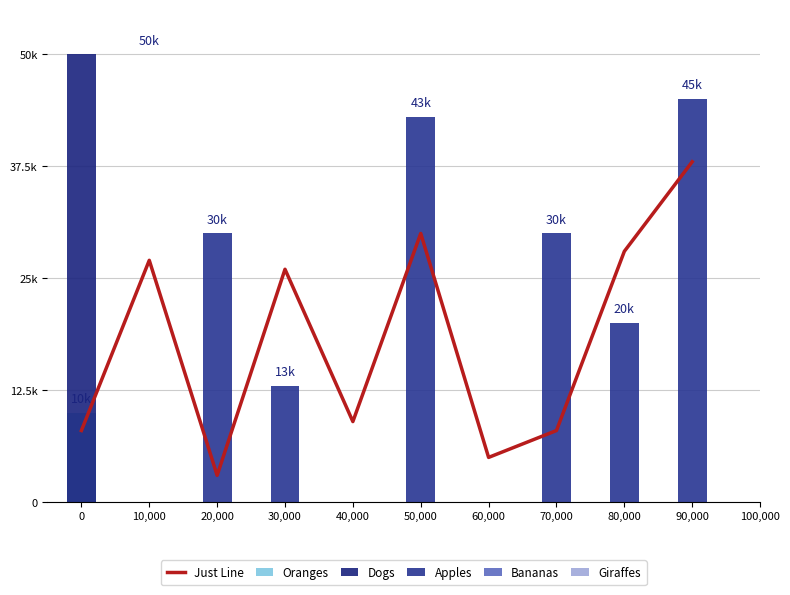

What is the label of the 3rd bar from the right?

70,000